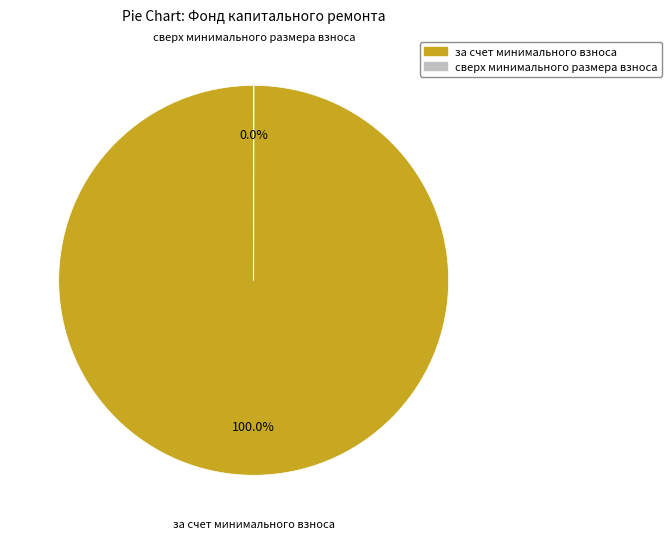

Is there a majority slice in this chart?

Yes